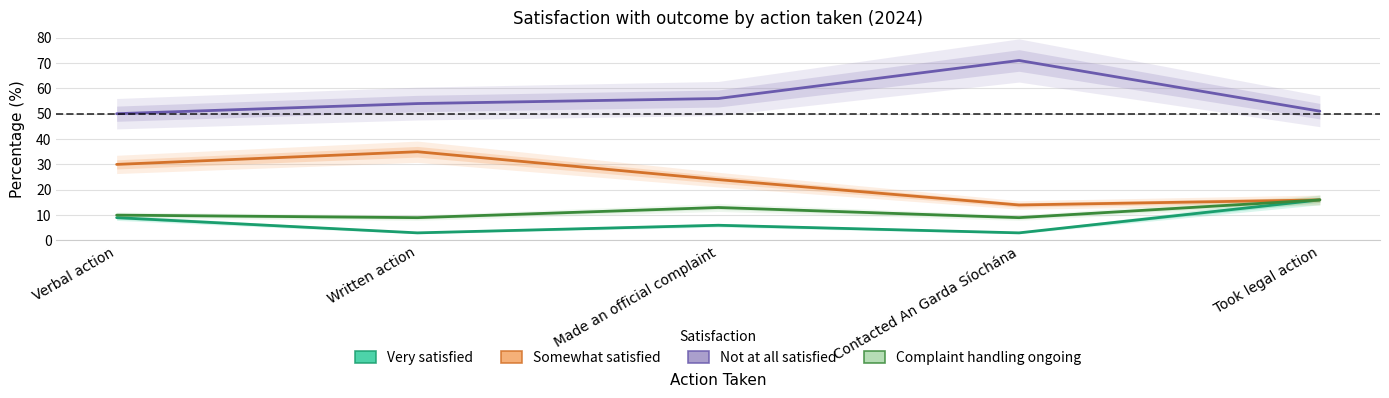

What is the highest value of the Very satisfied series?

16